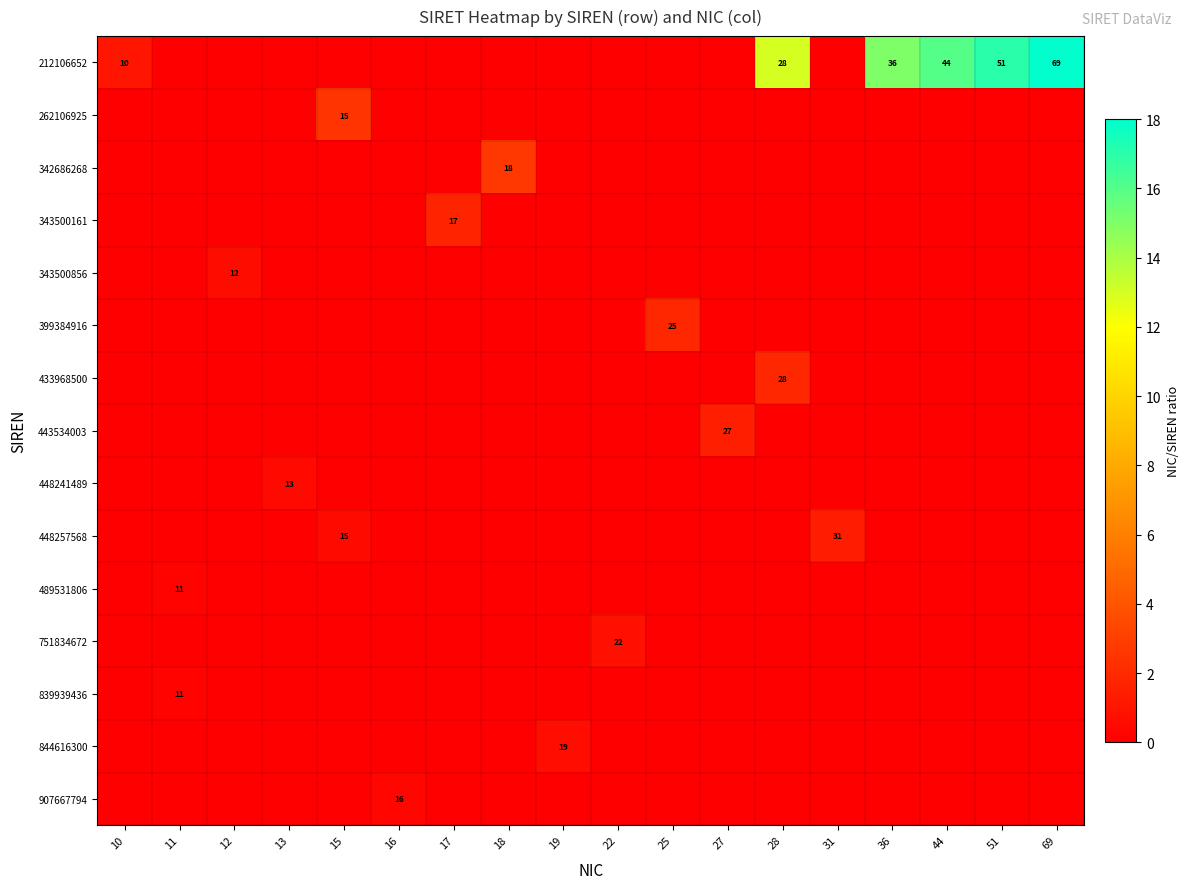

The 212106652 series shows 10 at 10. True or false?

True